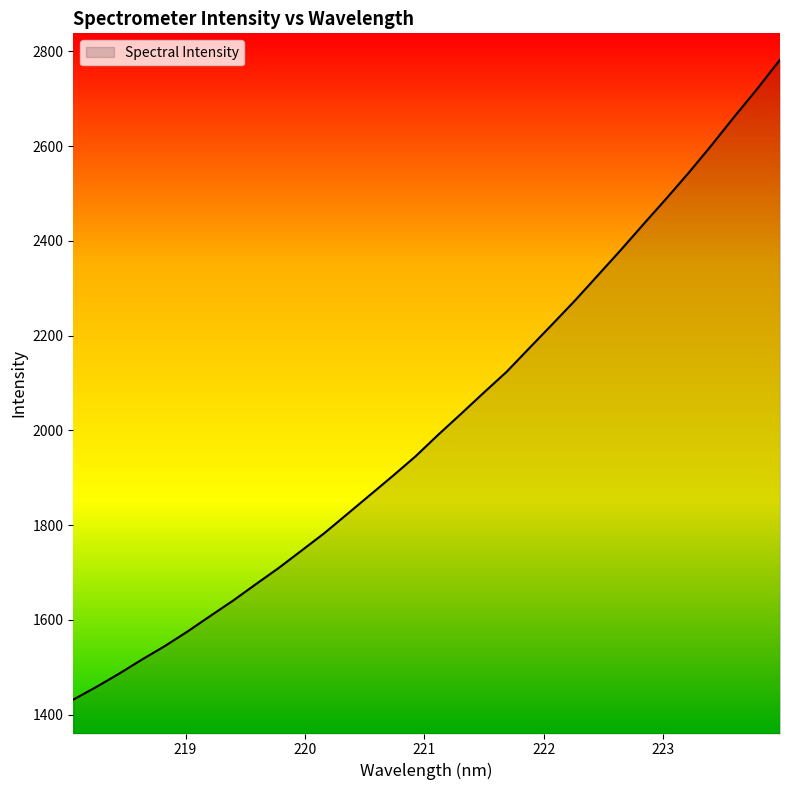

What is the difference between the maximum and minimum values?

1350.5